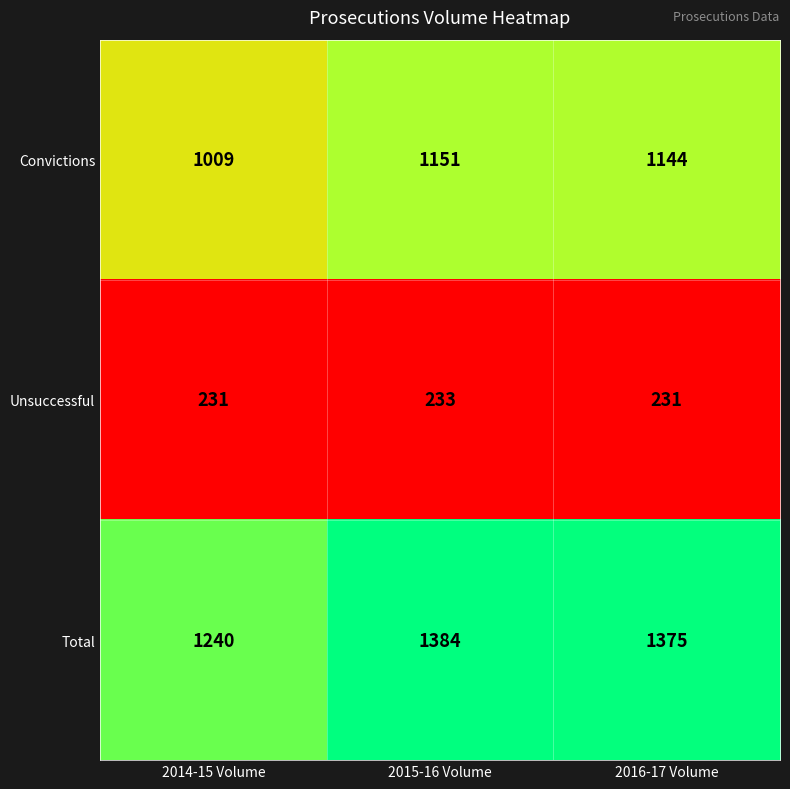

Rank the series by their average value, from lowest to highest.

Unsuccessful, Convictions, Total